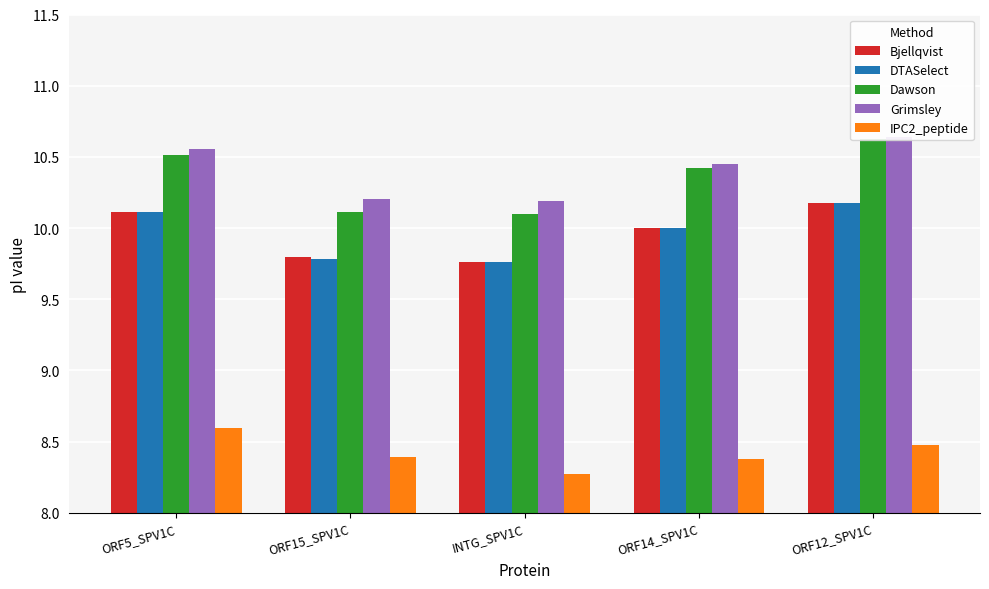

List the series in order of their peak value, highest first.

Grimsley, Dawson, Bjellqvist, DTASelect, IPC2_peptide